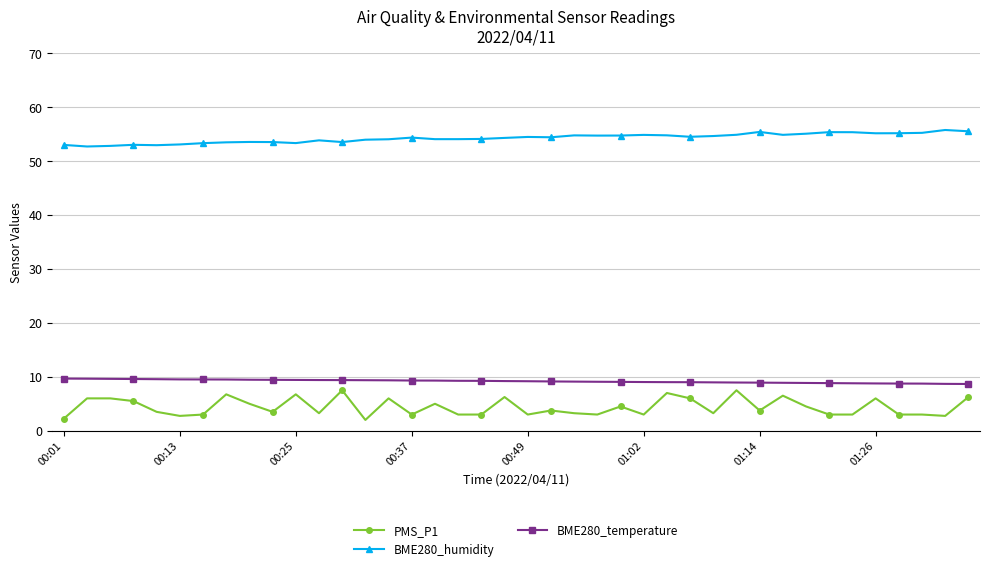

What is the difference between the second highest and second lowest values in the BME280_humidity series?

2.7